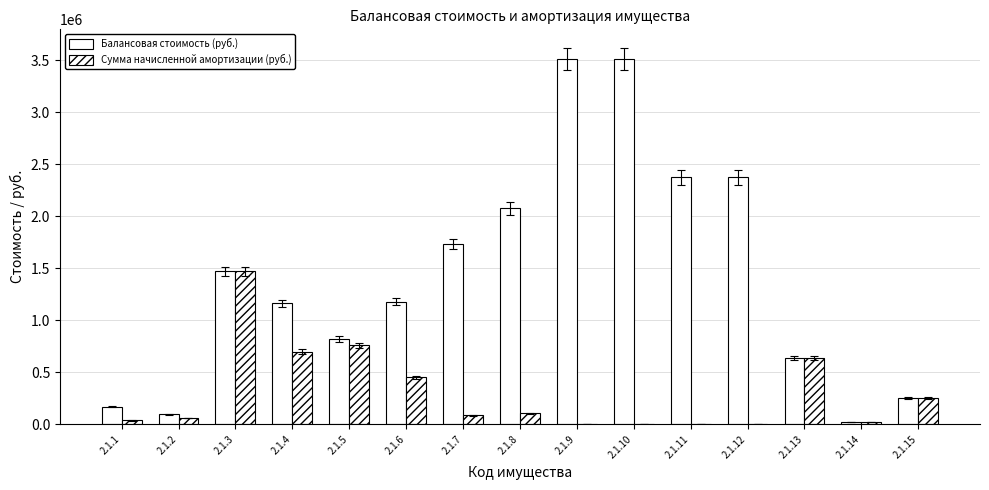

Are the bars grouped side by side (vs. stacked)?

Yes